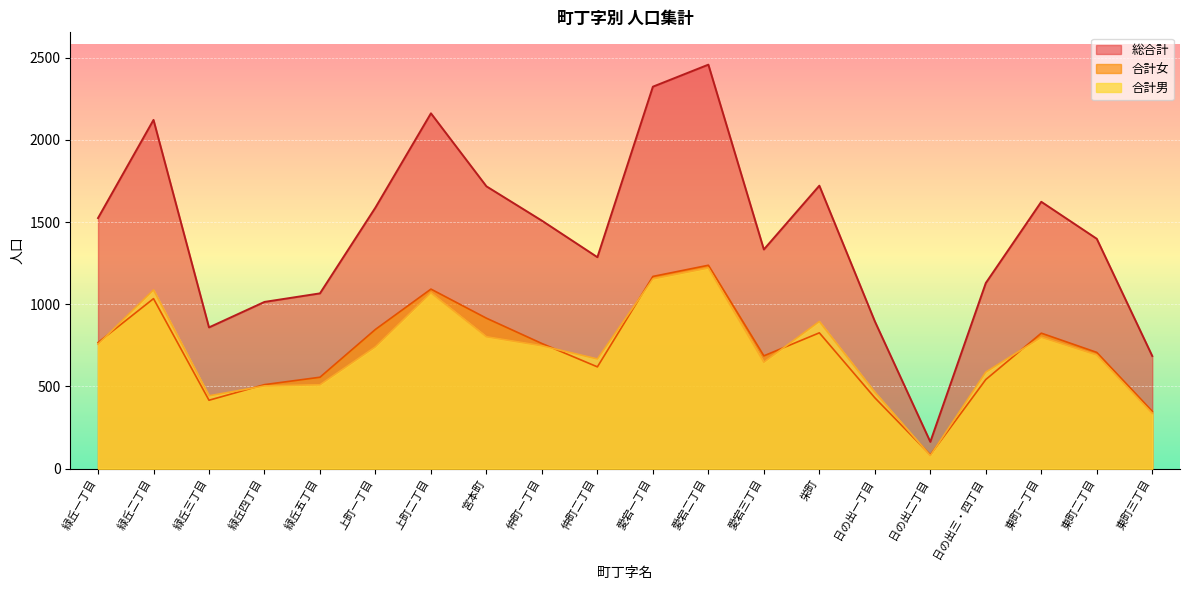

What are all the series names shown in the legend?

総合計, 合計女, 合計男